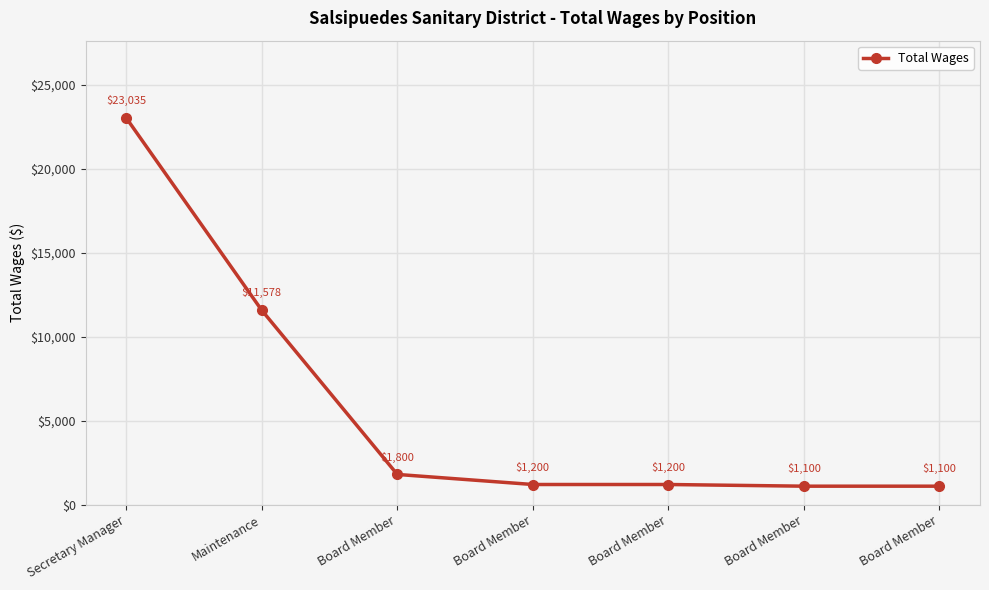

Which category has the lowest value across all series?

Board Member